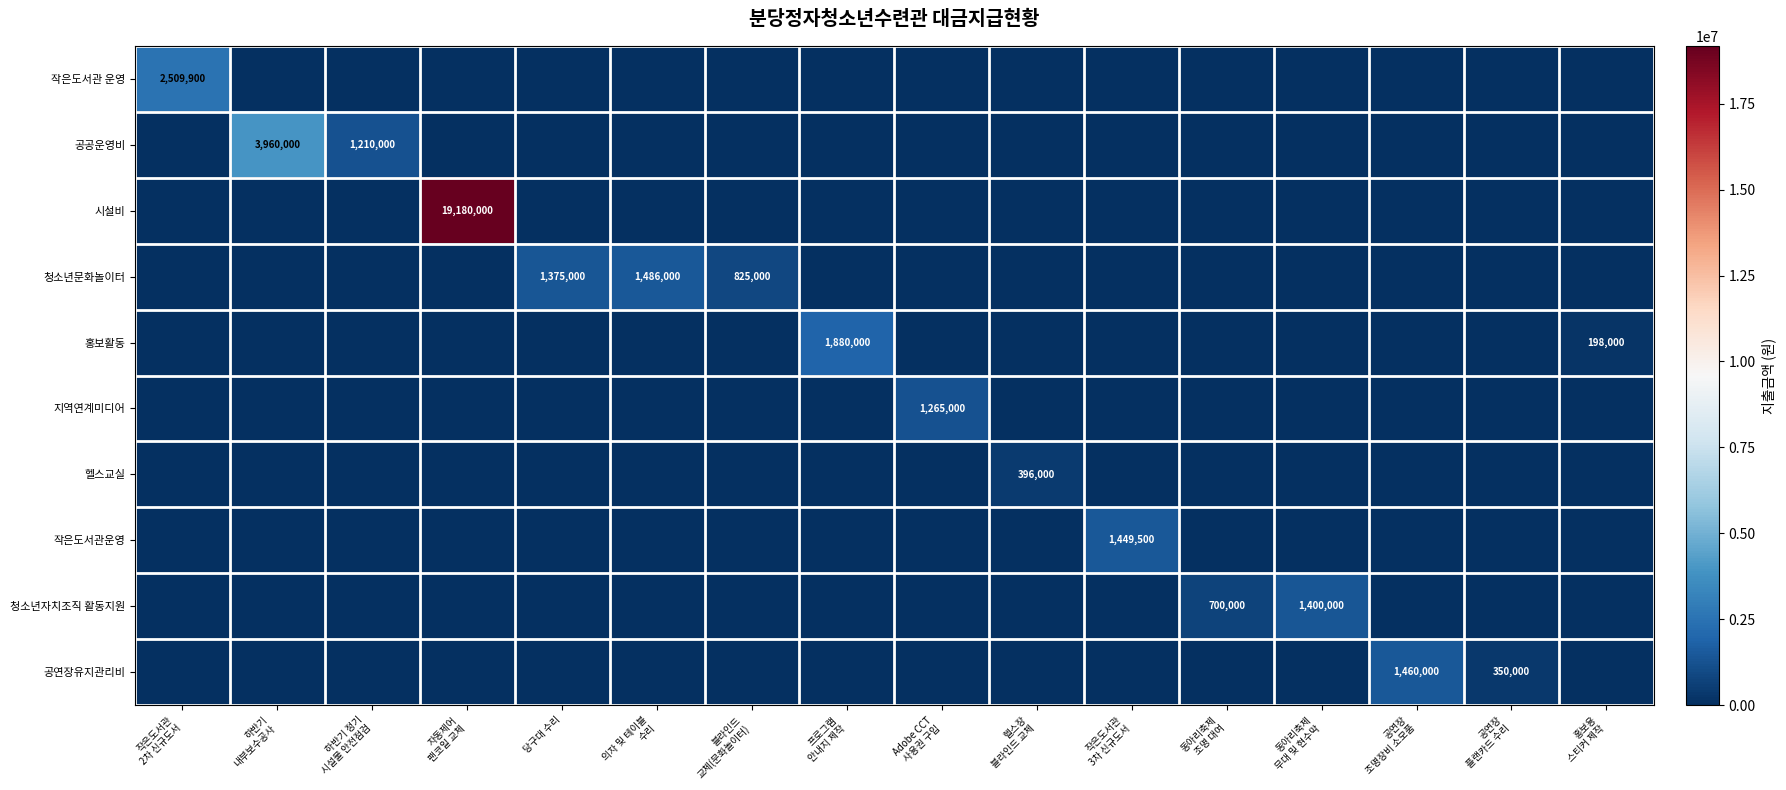

Where is 작은도서관운영 nearest to the value 724750?

작은도서관 2차 신규도서